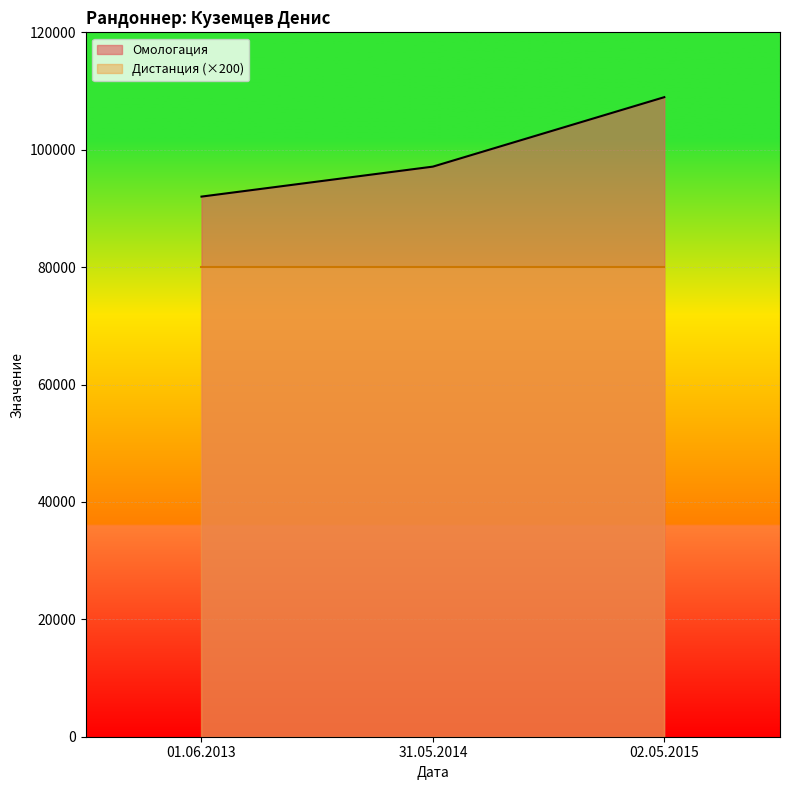

What is the approximate value at 02.05.2015, to the nearest 10?

108960